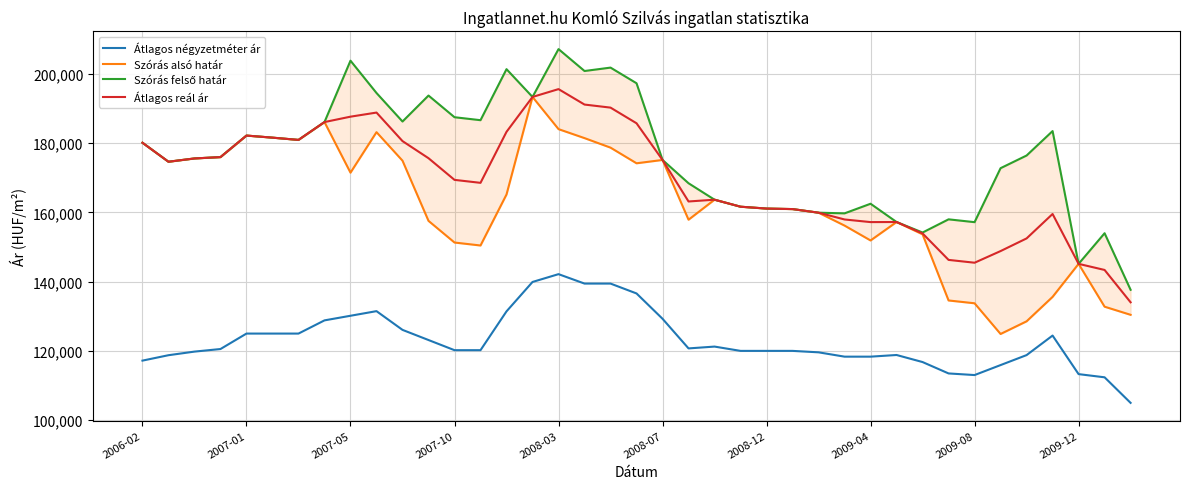

The value of Átlagos reál ár at 2009-08 is 145464. True or false?

True